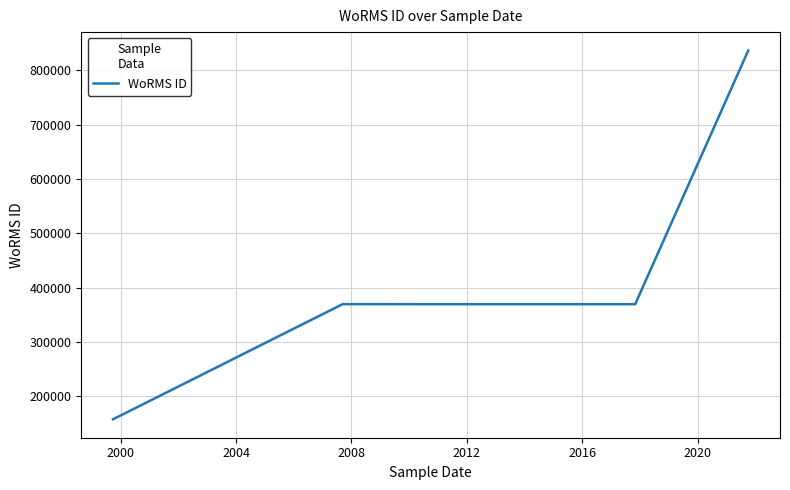

How many series are shown in this chart?

1